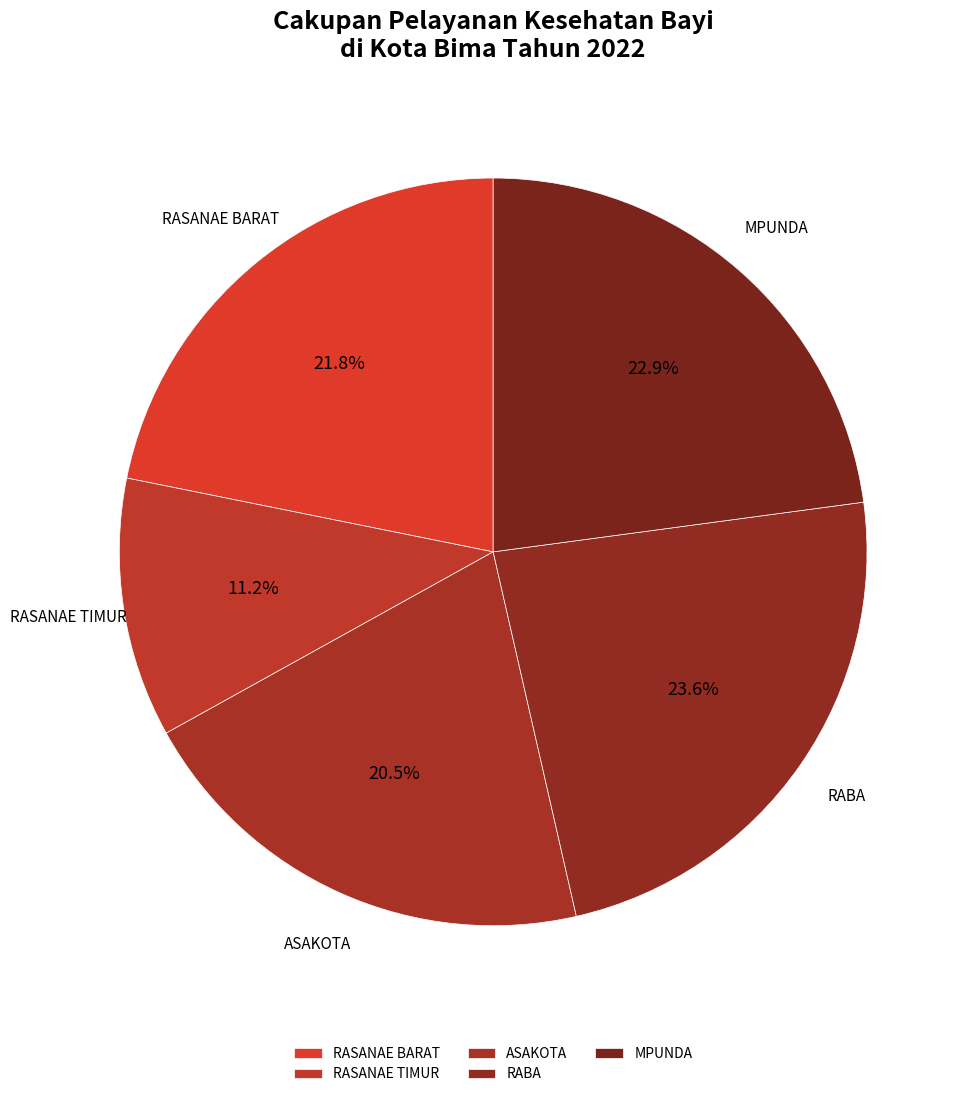

Rank the categories by value from highest to lowest.

RABA, MPUNDA, RASANAE BARAT, ASAKOTA, RASANAE TIMUR